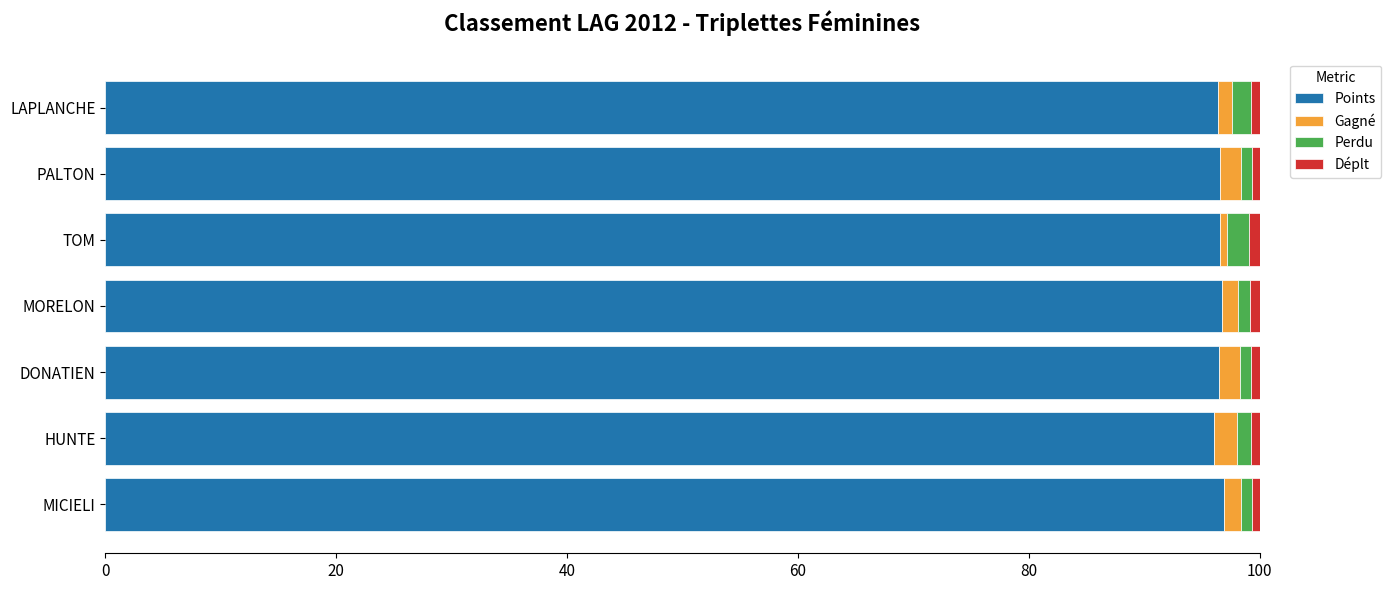

True or false: Points has a value of 96.4 at LAPLANCHE.

True